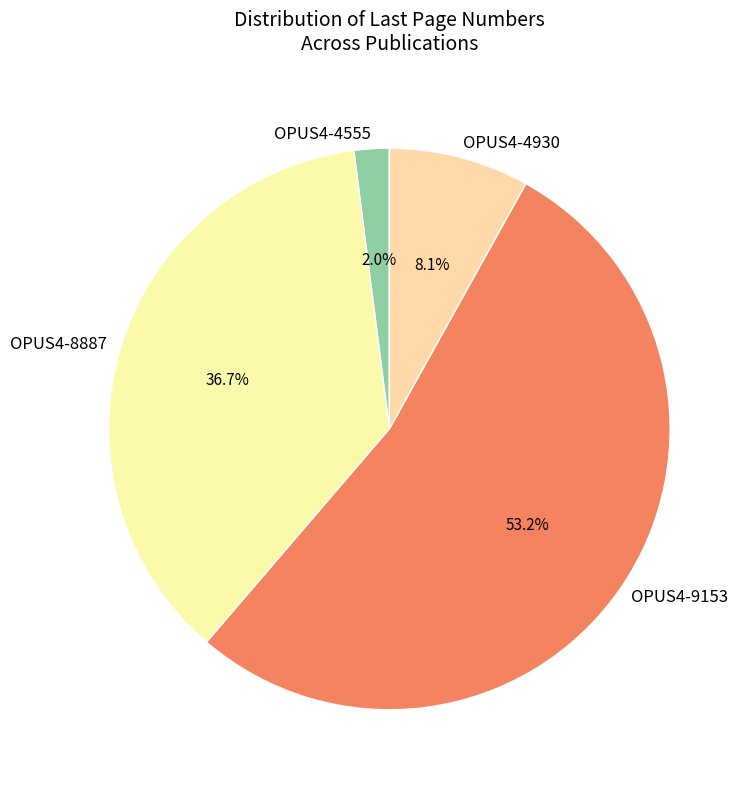

Between OPUS4-9153 and OPUS4-4930, which is larger?

OPUS4-9153